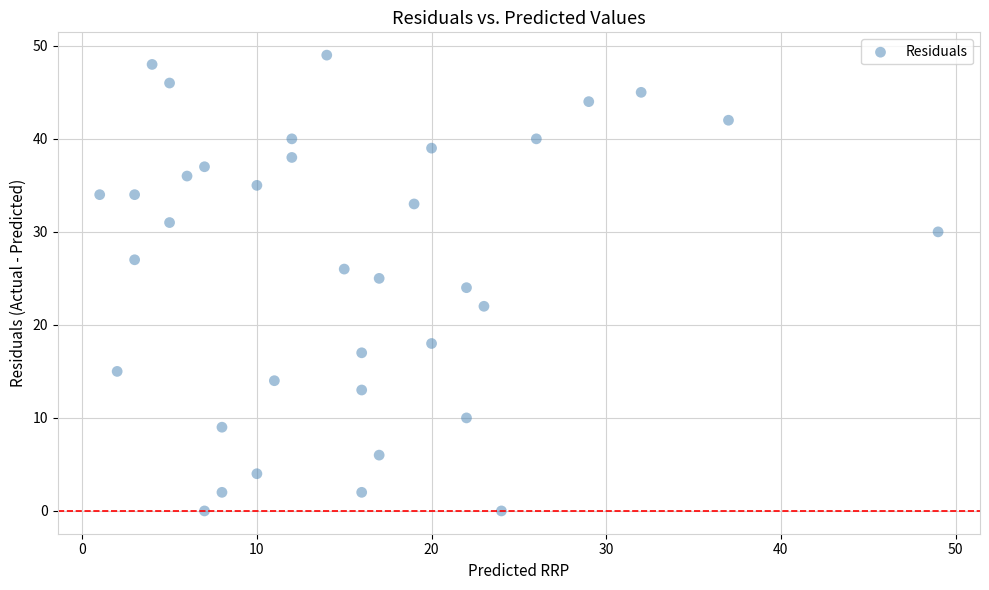

What is the range of Y values (max minus min)?

49